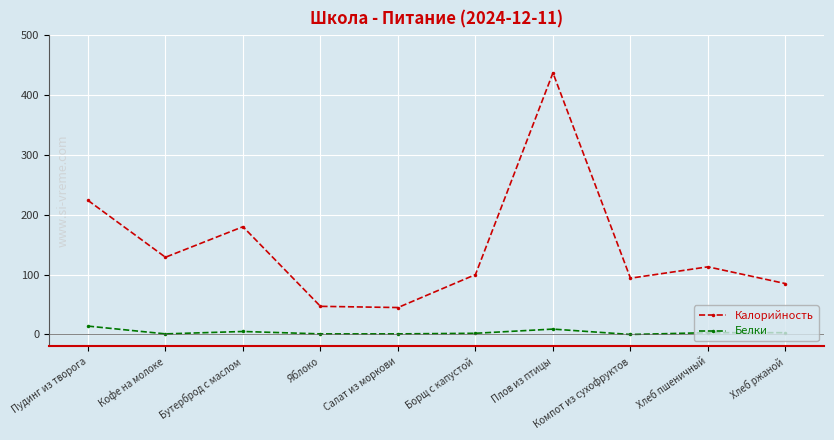

What is the difference between the highest and lowest values at Пудинг из творога?

210